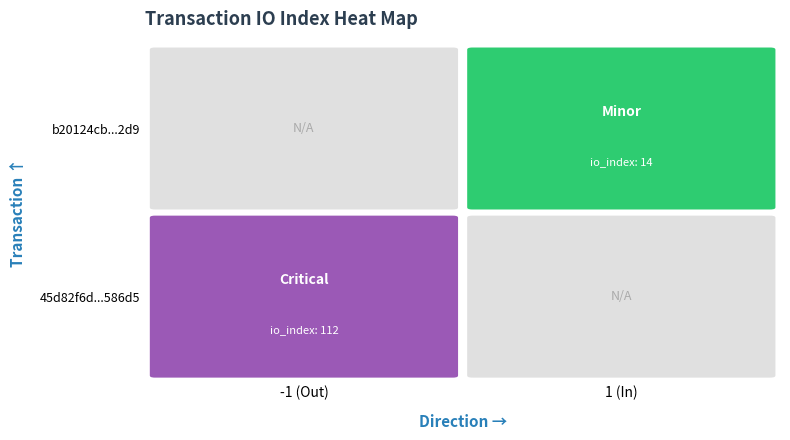

Is it true that 45d82f6d939357e7c3bd0576d9f0f13211586d5 equals -1 at direction?

False